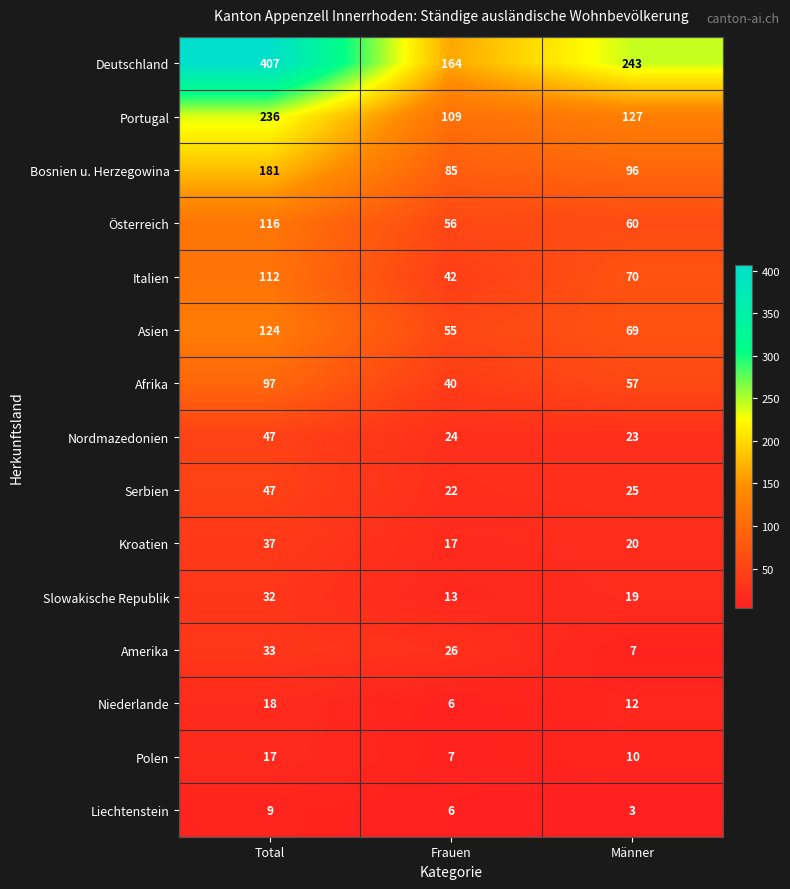

Rank the categories by Portugal value from lowest to highest.

Frauen, Männer, Total